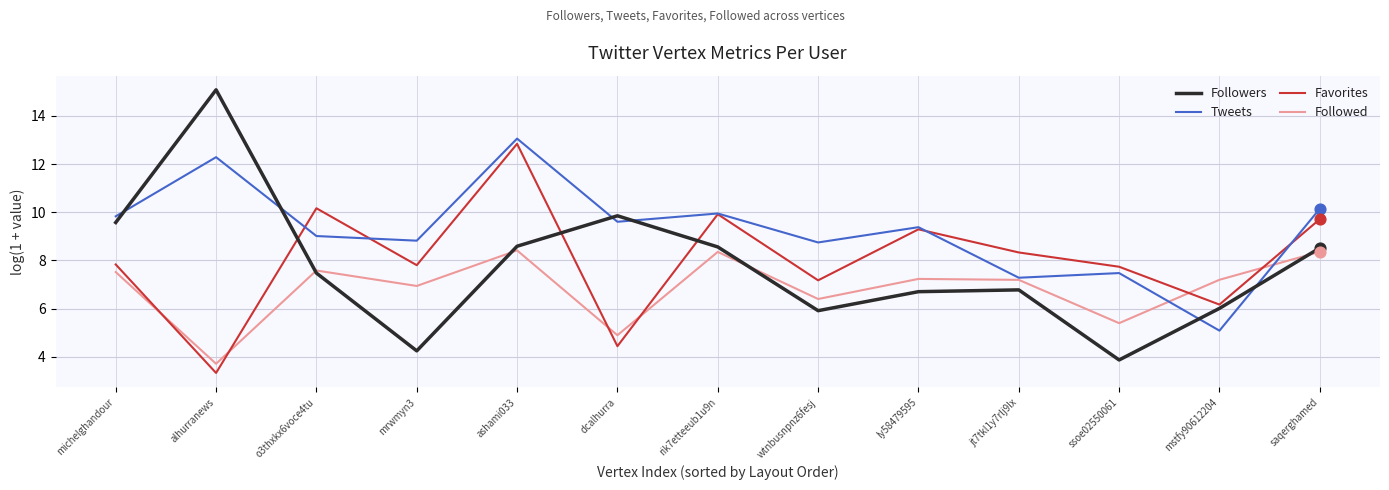

At which category is the sum across all series the highest?

ashami033